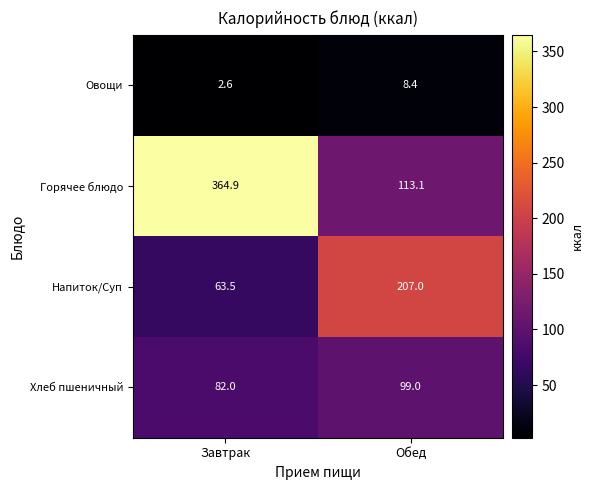

What is the average value of the Горячее блюдо series?

239.0